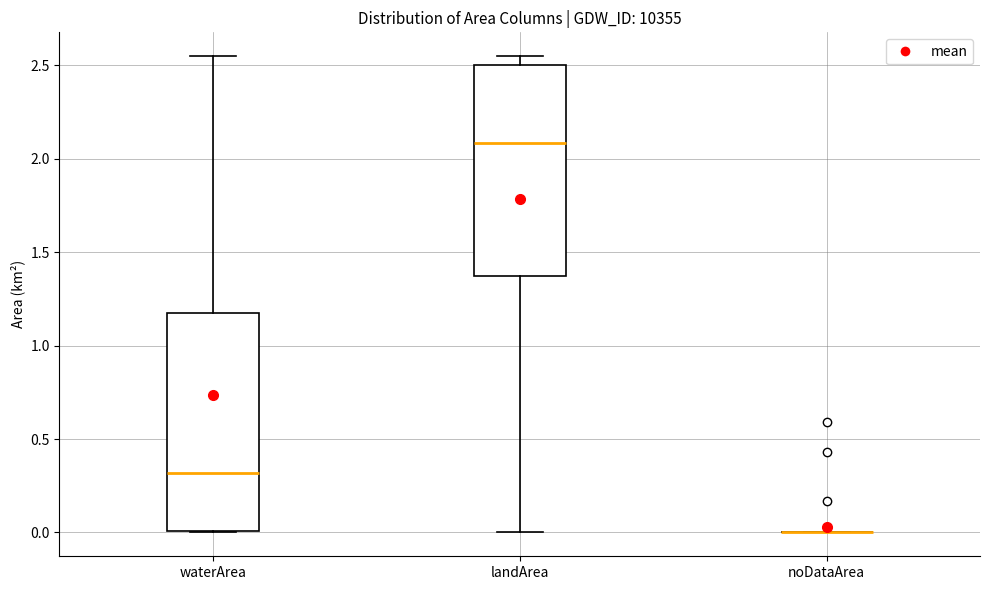

Reading left to right, transcribe this box plot: for each box, give where its median line is, the range the box spans, and where its two whiskers end, as read against the y-axis. The values are not printed on the chart, so give them approximately, as read against the axis.

waterArea: median 0.30, box 0.00 to 1.20, whiskers 0.00 to 2.55
landArea: median 2.10, box 1.40 to 2.50, whiskers 0.00 to 2.55
noDataArea: box collapsed to a line at 0.00, whiskers 0.00 to 0.00